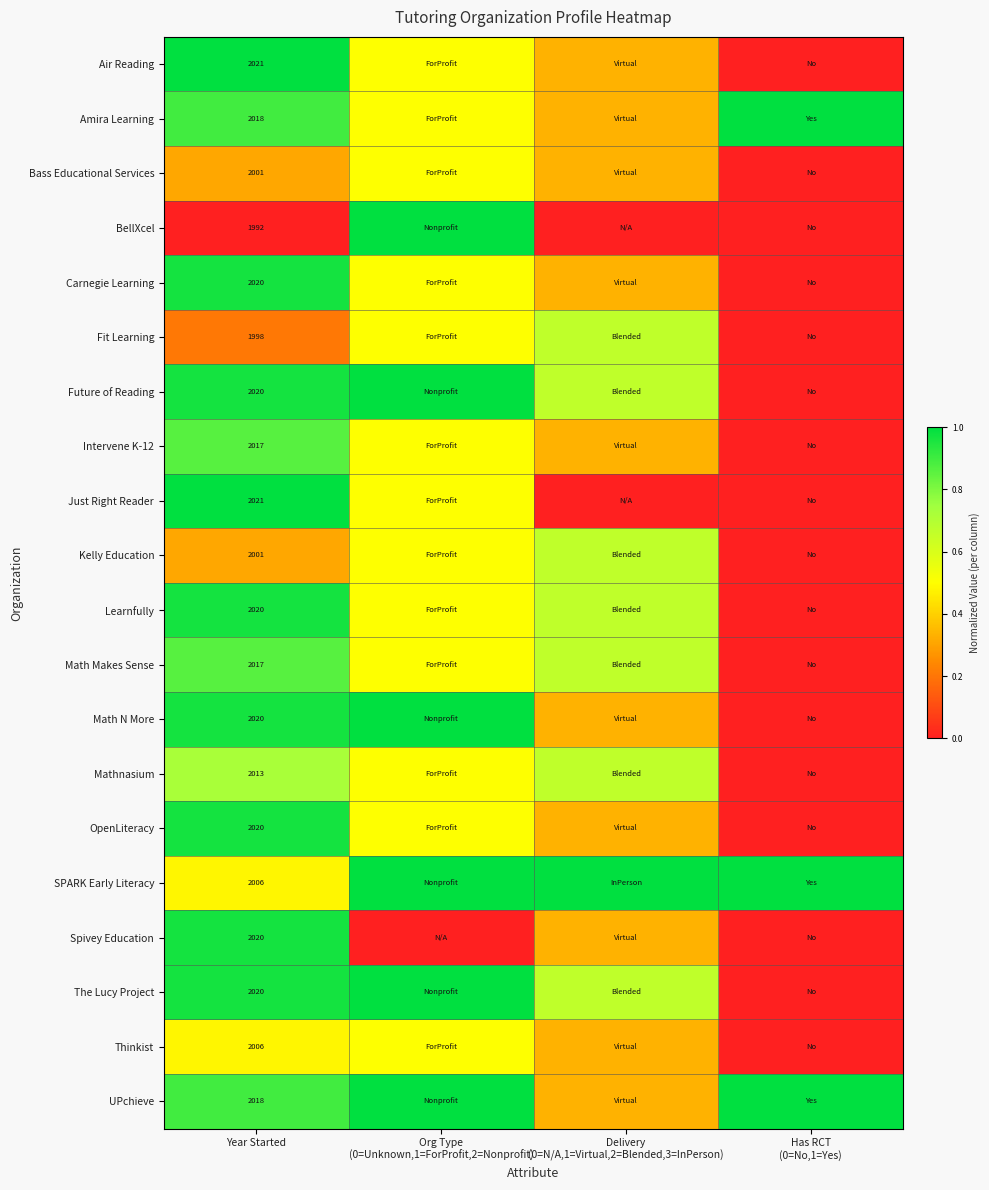

The value of Kelly Education at Has RCT (0=No,1=Yes) is 0.5. True or false?

False